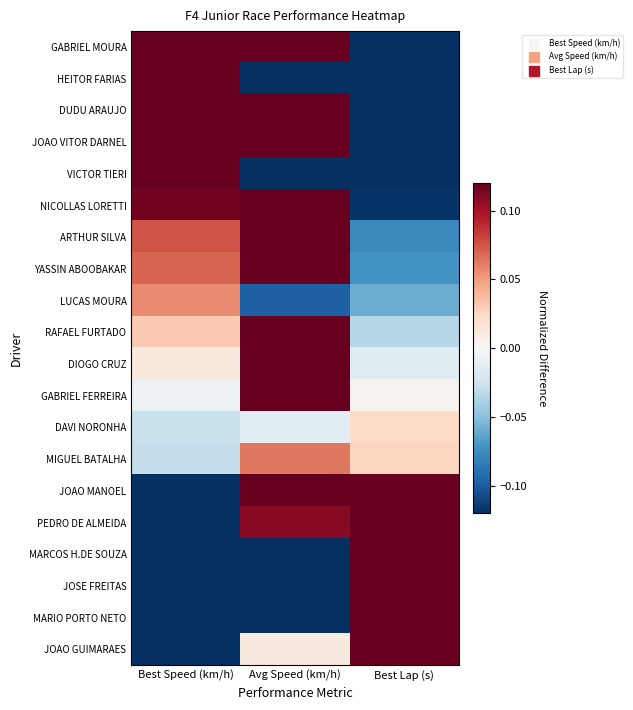

How many categories are shown in the chart?

3